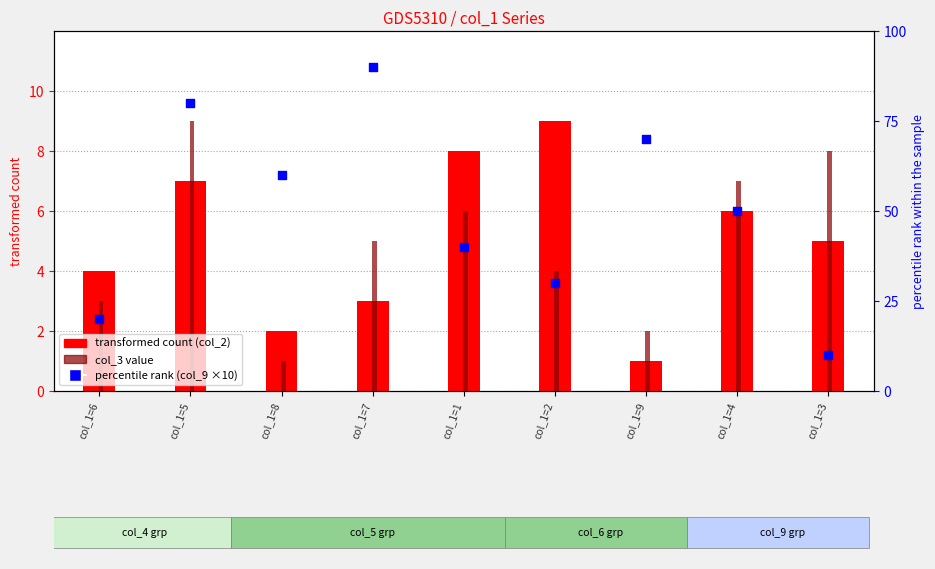

At how many categories does at least one series exceed 58?

4